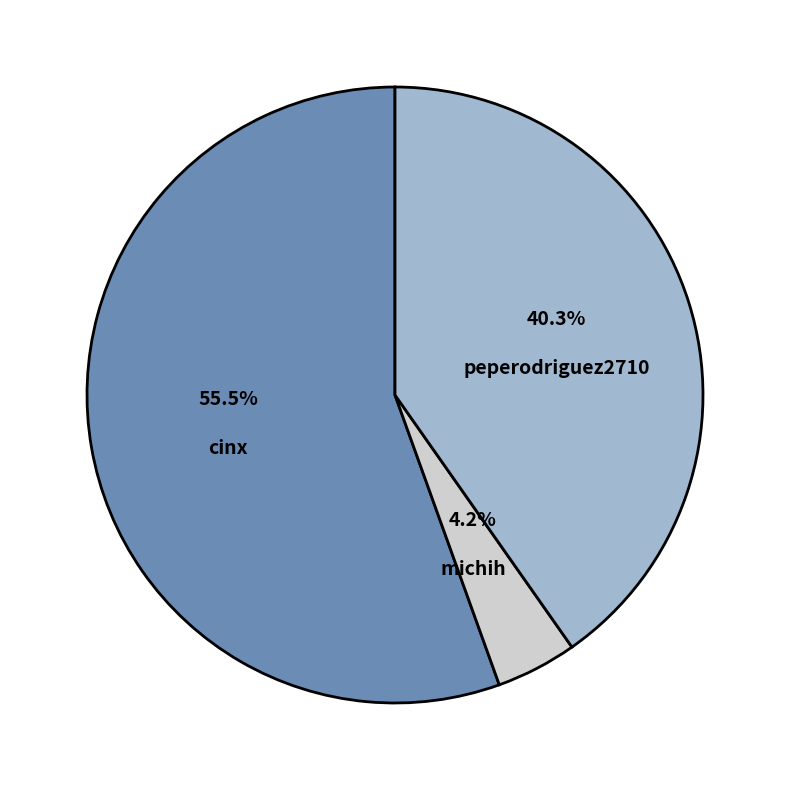

To the nearest percent, what portion does peperodriguez2710 represent?

40%